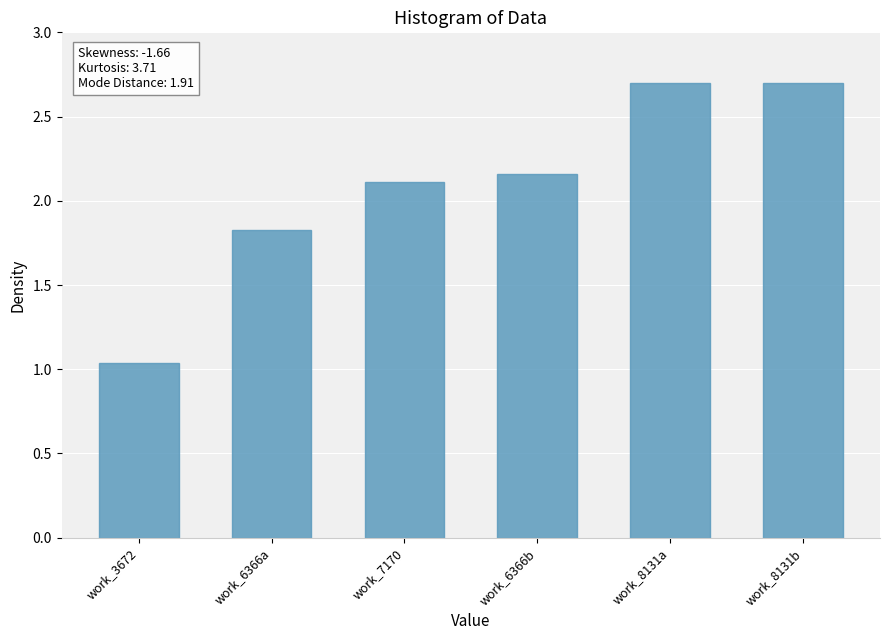

At which label does the data first exceed 2?

work_7170